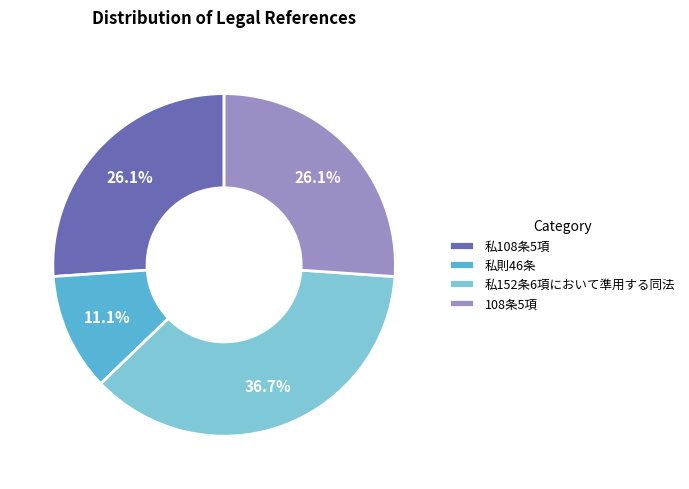

Does any single category account for the majority?

No